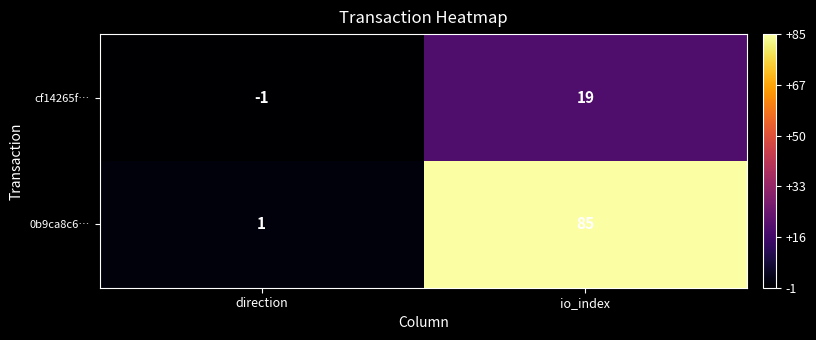

Which series changed the most between direction and io_index?

0b9ca8c6…